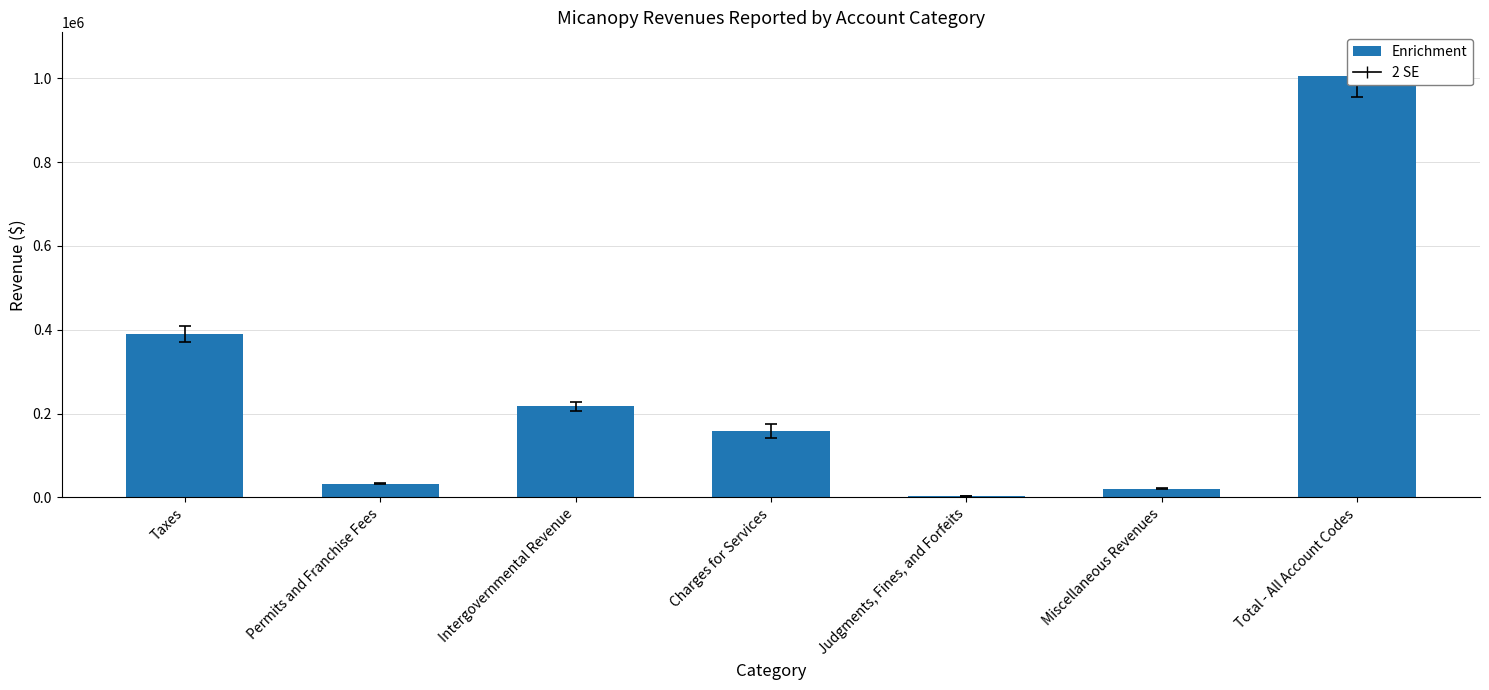

What is the change in value from Permits and Franchise Fees to Judgments, Fines, and Forfeits?

-28921